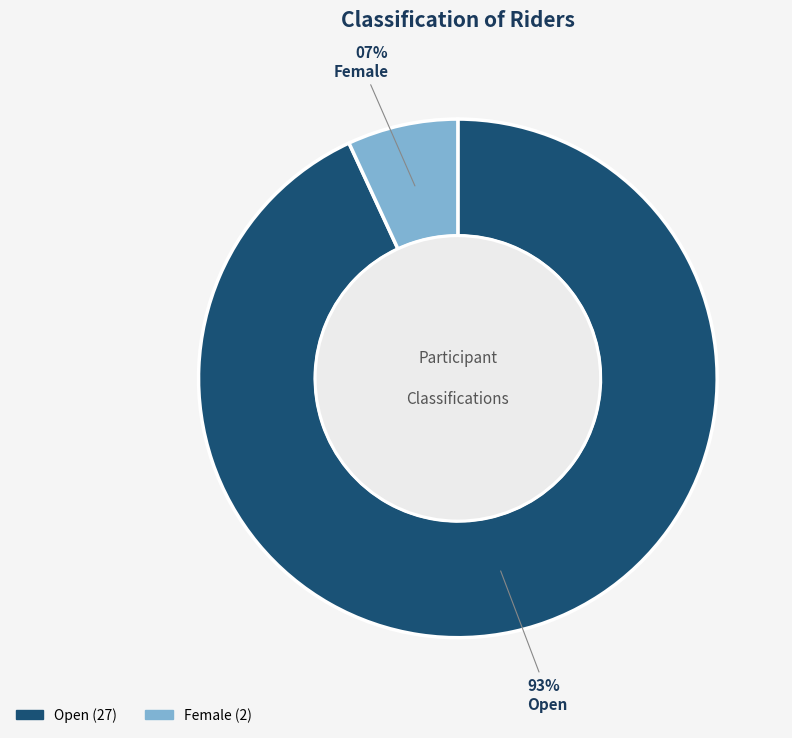

Does Female account for over 50% of the chart?

No